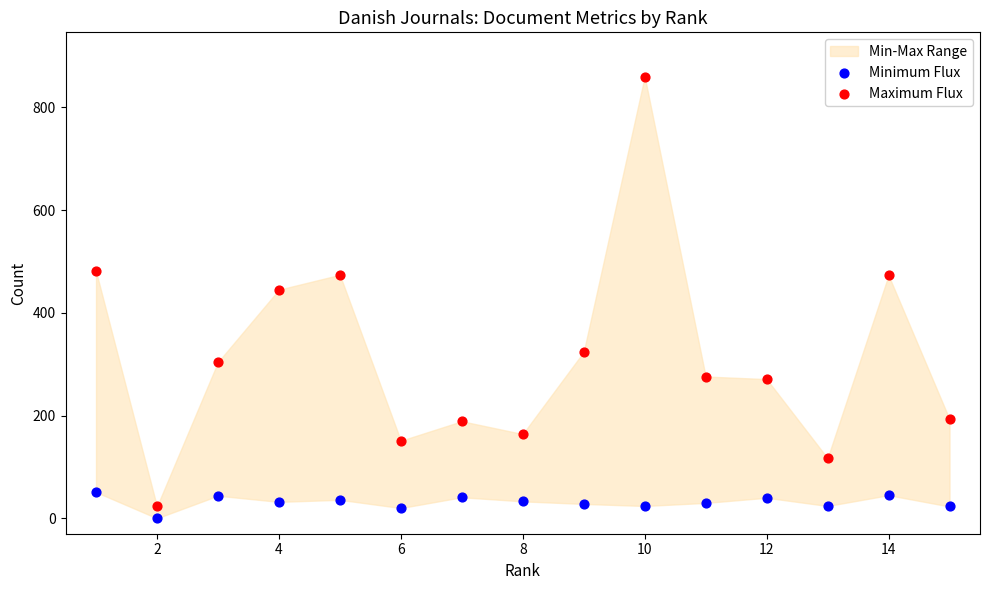

Across all series, what Y value is closest to 430?

445